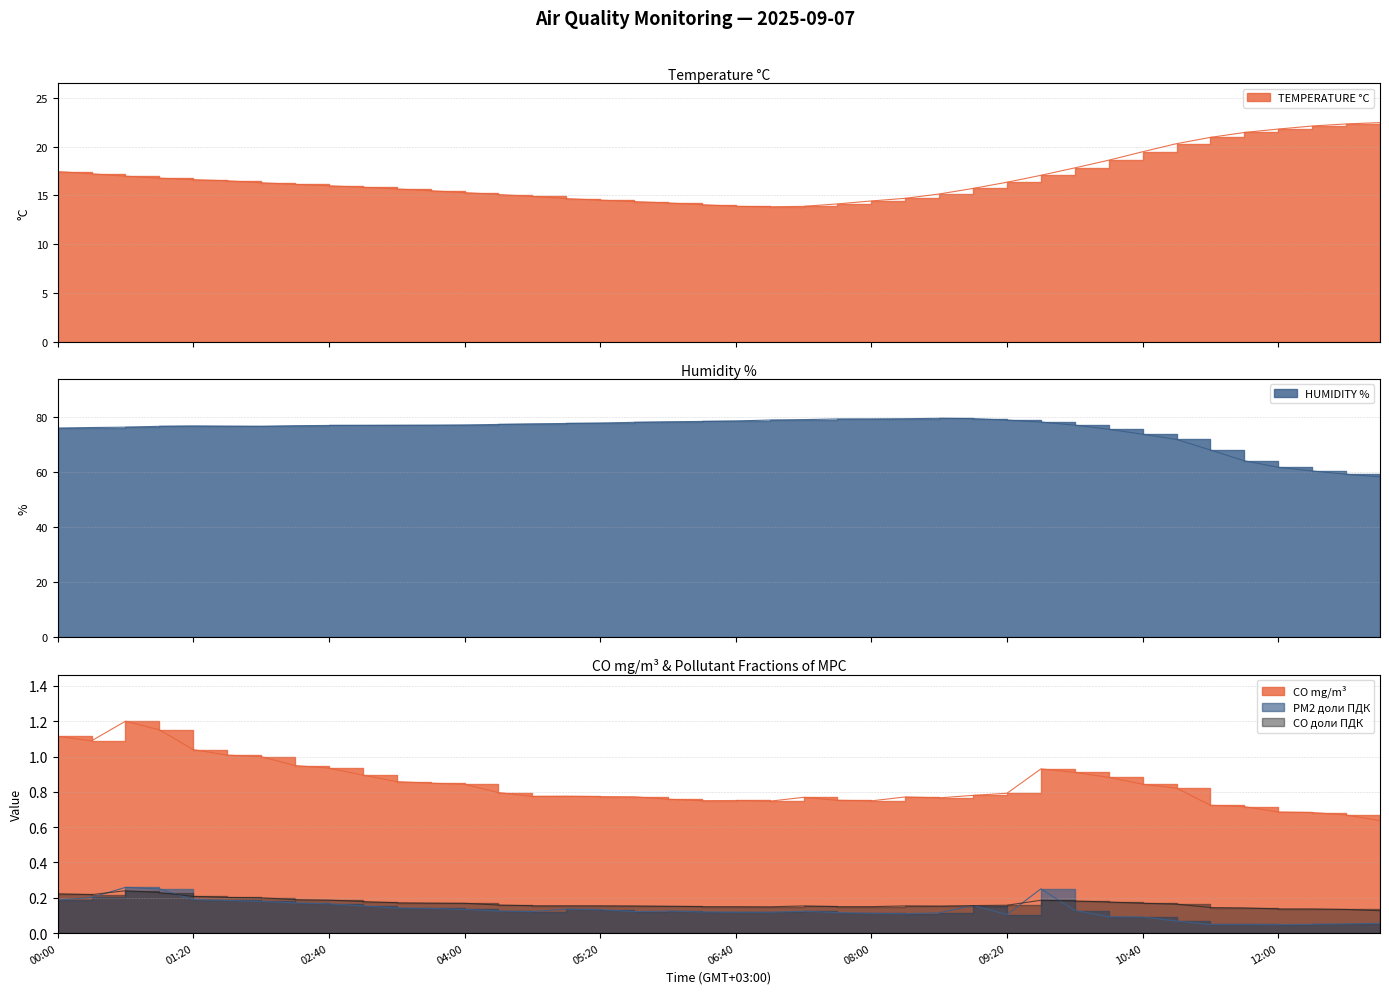

What is the value of the PM2 доли ПДК point at the 19th from the left?

0.1